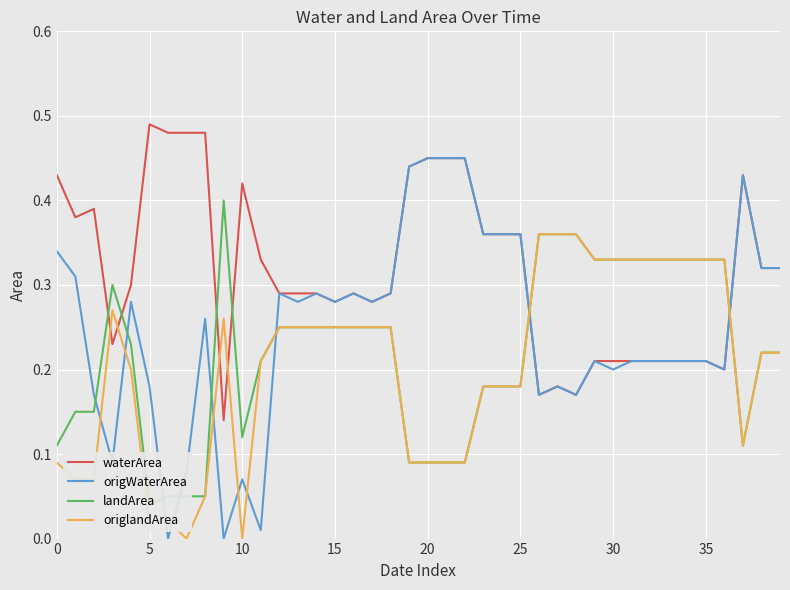

Is it true that landArea equals 0.5 at 32?

False